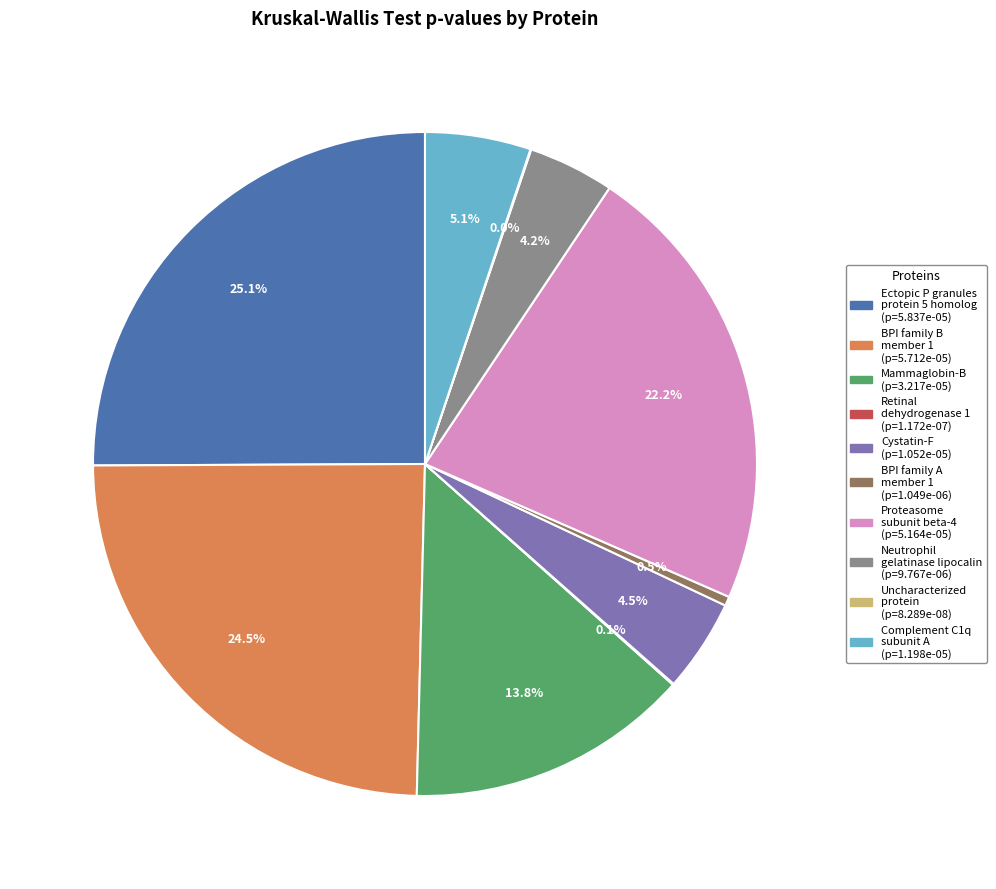

Is there any slice that represents more than half of the pie?

No